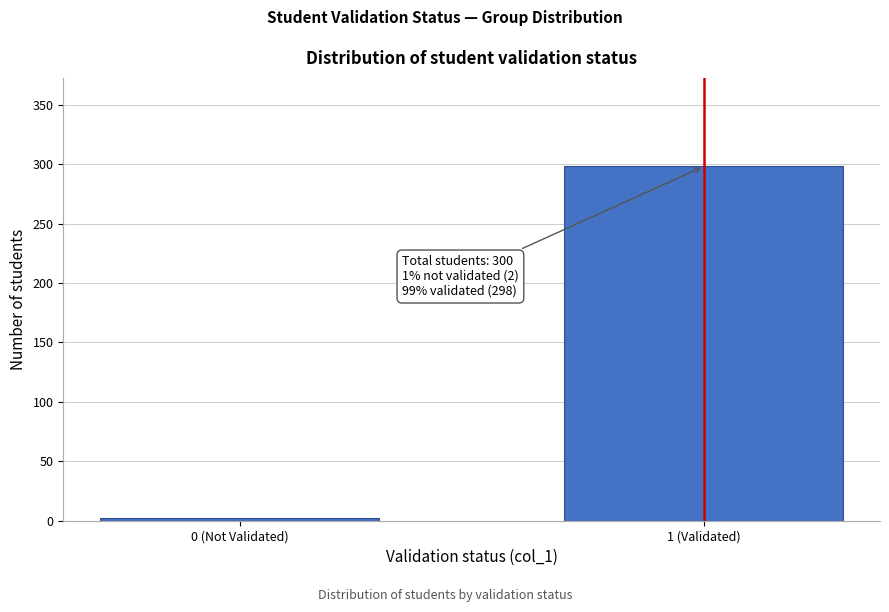

Reading left to right, extract all data points from this chart.

0 (Not Validated)=2	1 (Validated)=298